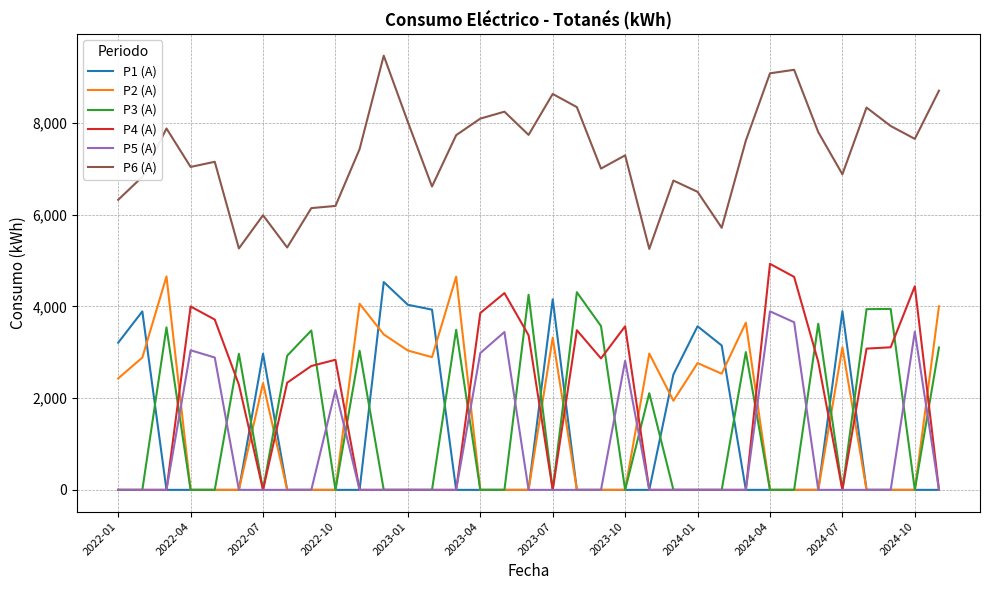

What is the greatest value displayed?

9471